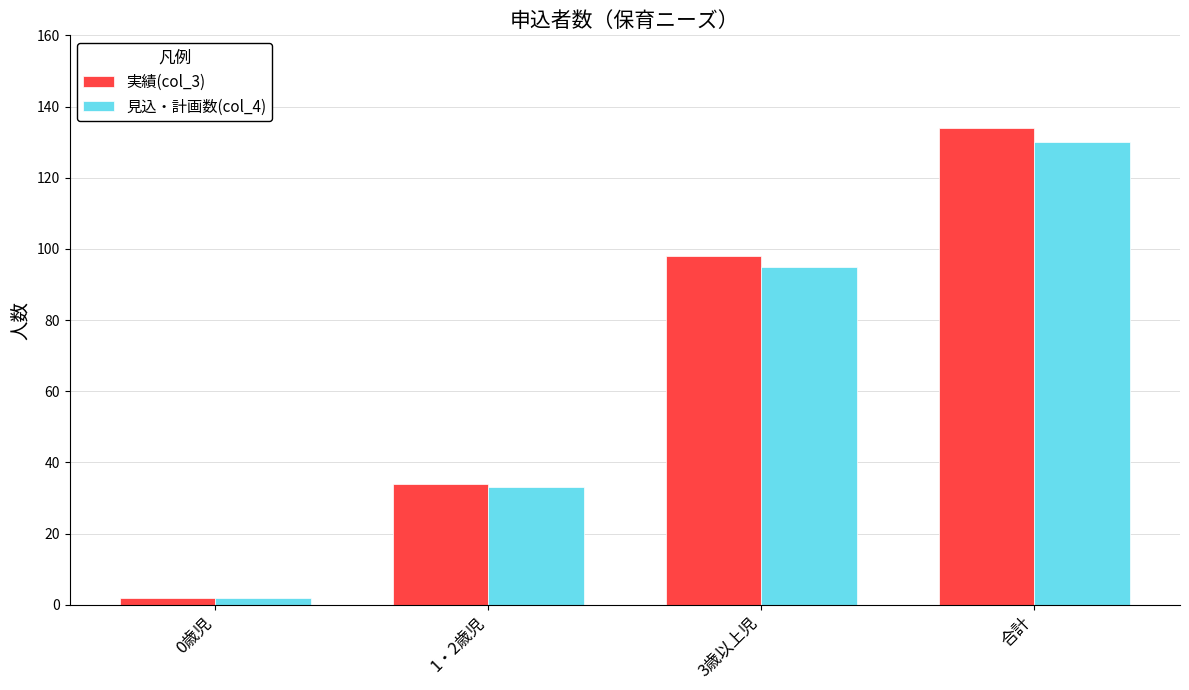

How many bars are there in each group?

2